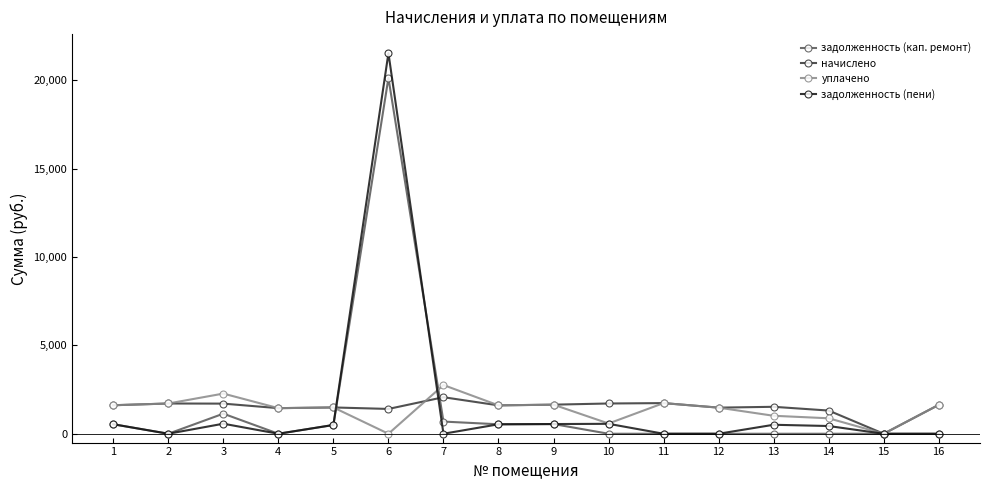

True or false: задолженность (пени) has a value of -9210.7 at 16.

False